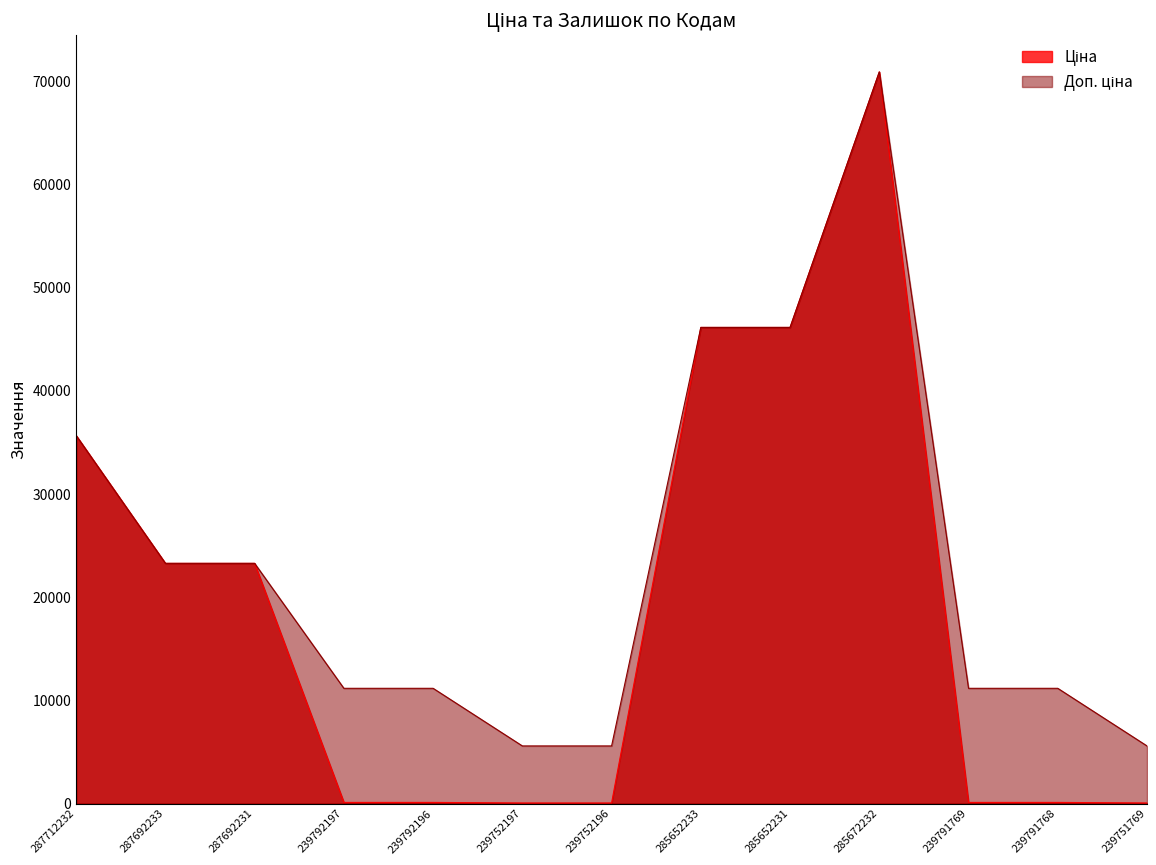

What position from the left is 285652233?

8